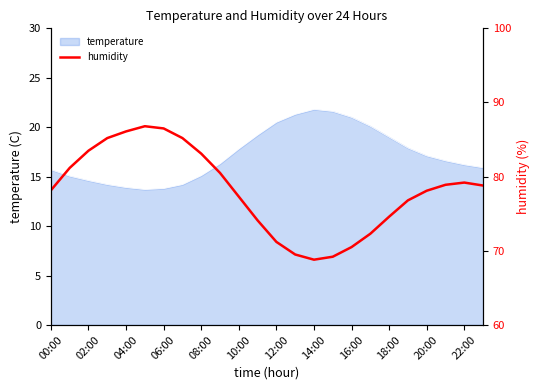

Reading left to right, what are all the values shown in this chart?

78.2	81.2	83.5	85.2	86.1	86.8	86.5	85.2	83.1	80.5	77.3	74.1	71.2	69.5	68.8	69.2	70.5	72.3	74.6	76.8	78.1	78.9	79.2	78.8